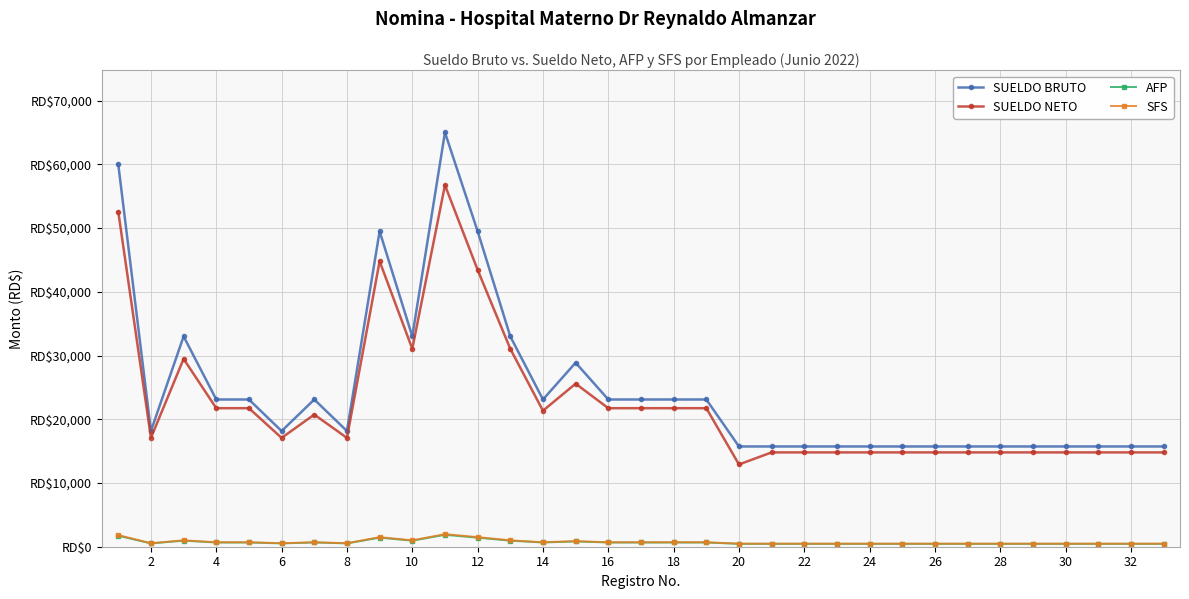

What are all the series names shown in the legend?

SUELDO BRUTO, SUELDO NETO, AFP, SFS